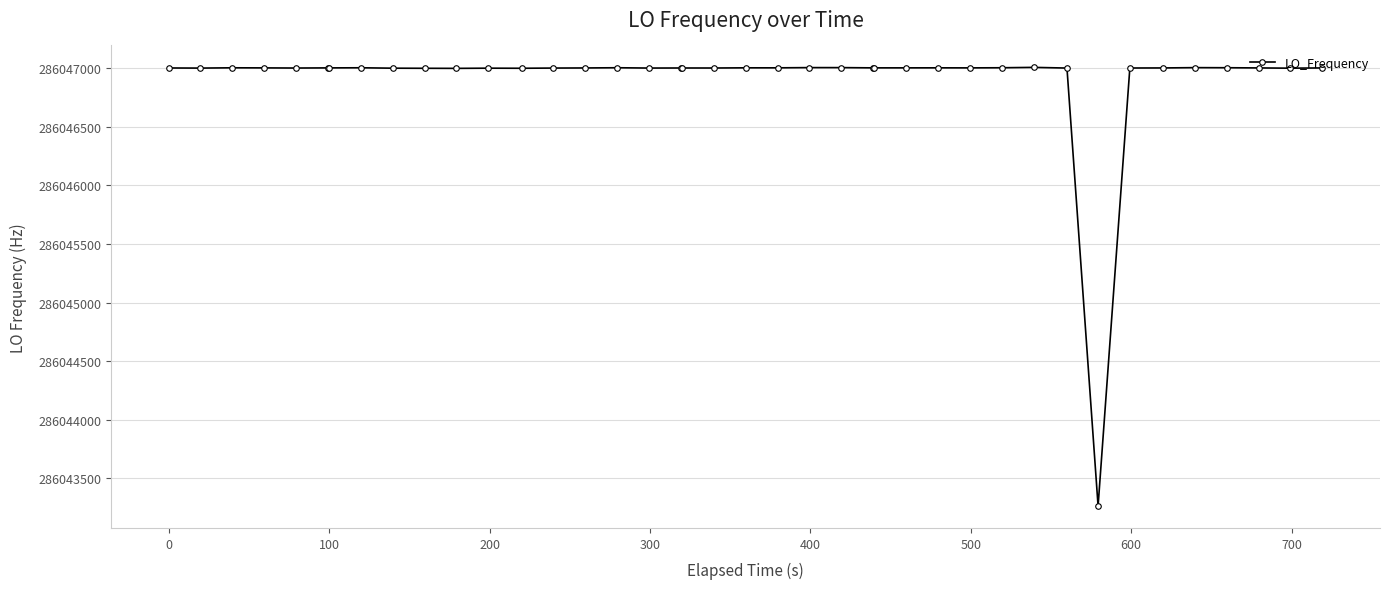

Count the number of data series in this chart.

1